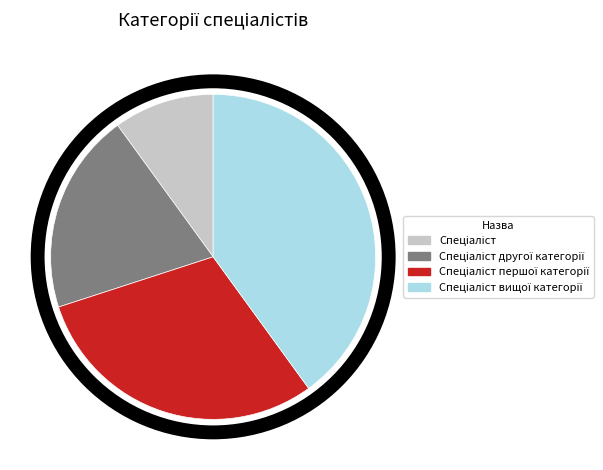

Is there any slice that represents more than half of the pie?

No